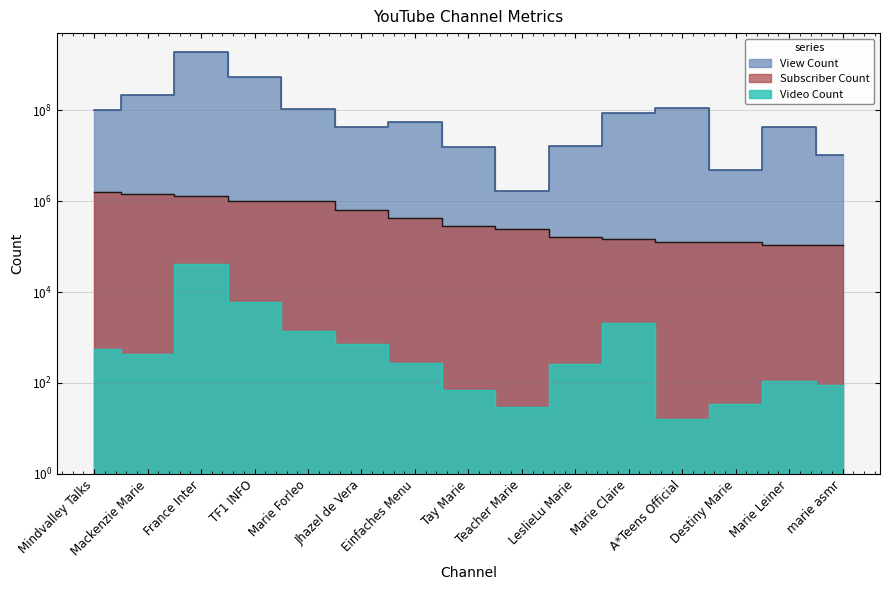

True or false: Subscriber Count and Video Count intersect in this chart.

False